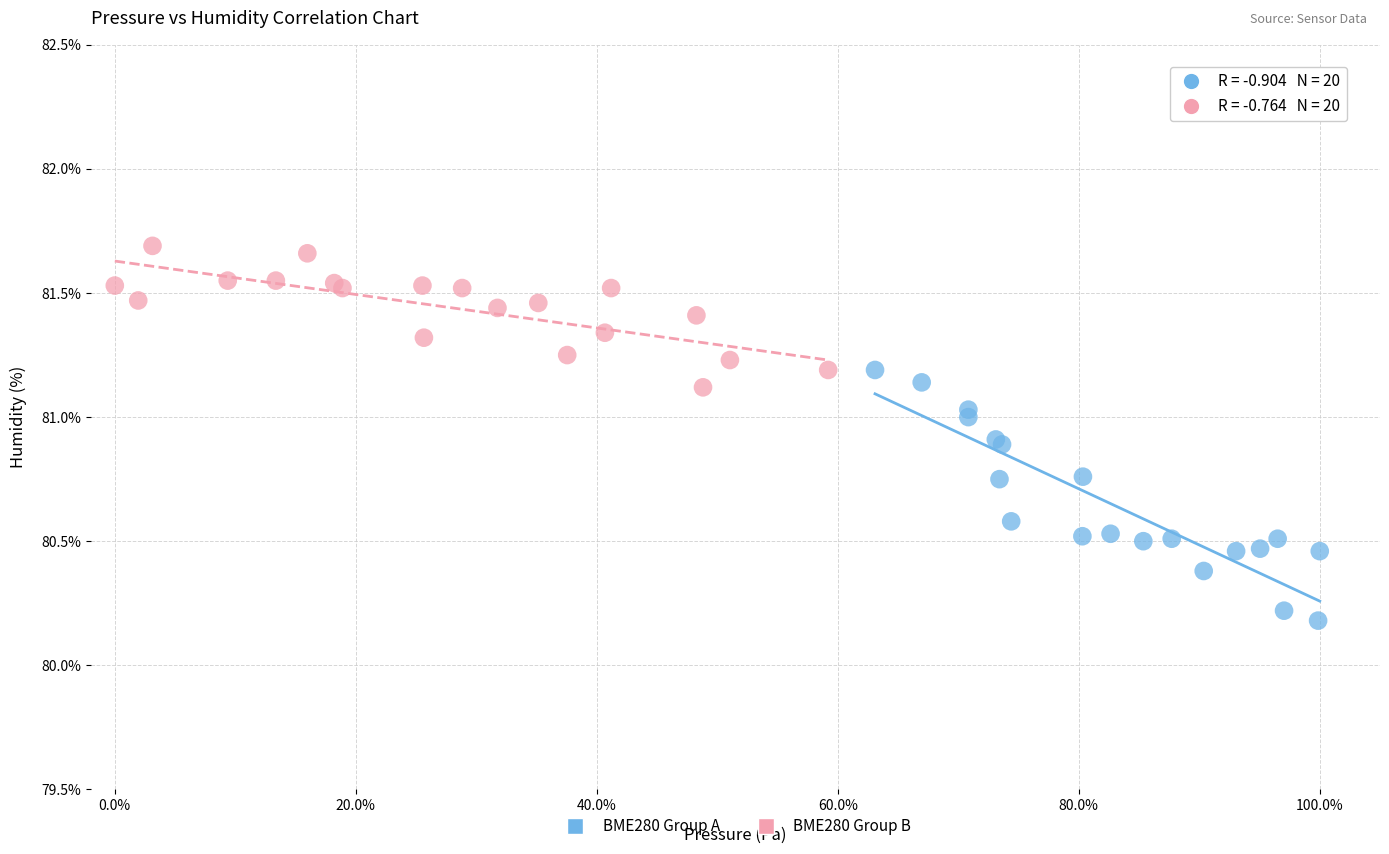

Which series reaches the minimum Y coordinate?

BME280 Group A